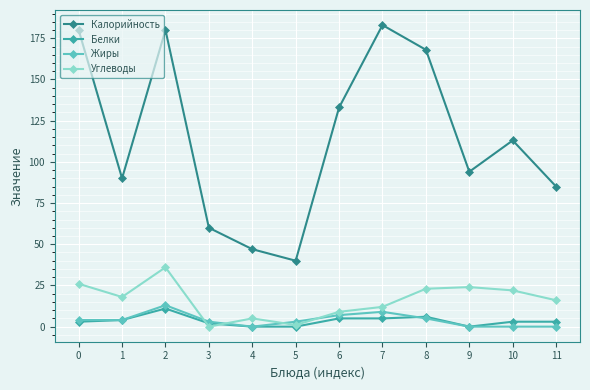

Which series changed the most between 1 and 7?

Калорийность